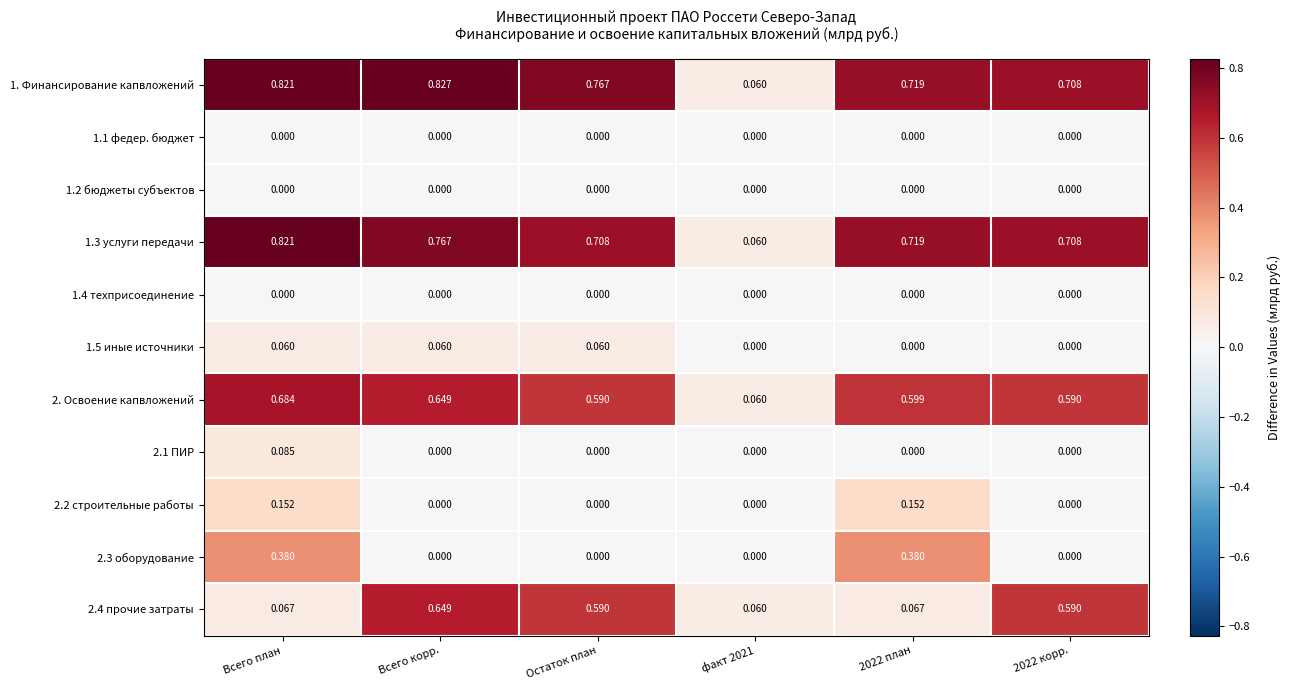

At which category is the sum across all series the highest?

Всего план